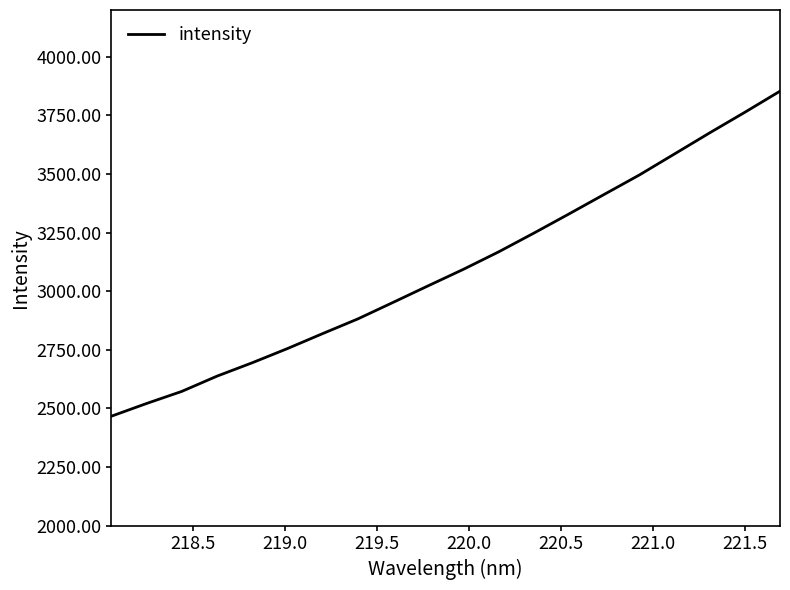

Reading left to right, what are all the values shown in this chart?

2466.7	2521.0	2572.6	2637.7	2694.7	2755.3	2819.1	2881.8	2952.2	3023.2	3093.5	3167.9	3247.8	3329.8	3413.0	3495.9	3585.7	3675.7	3763.6	3853.6